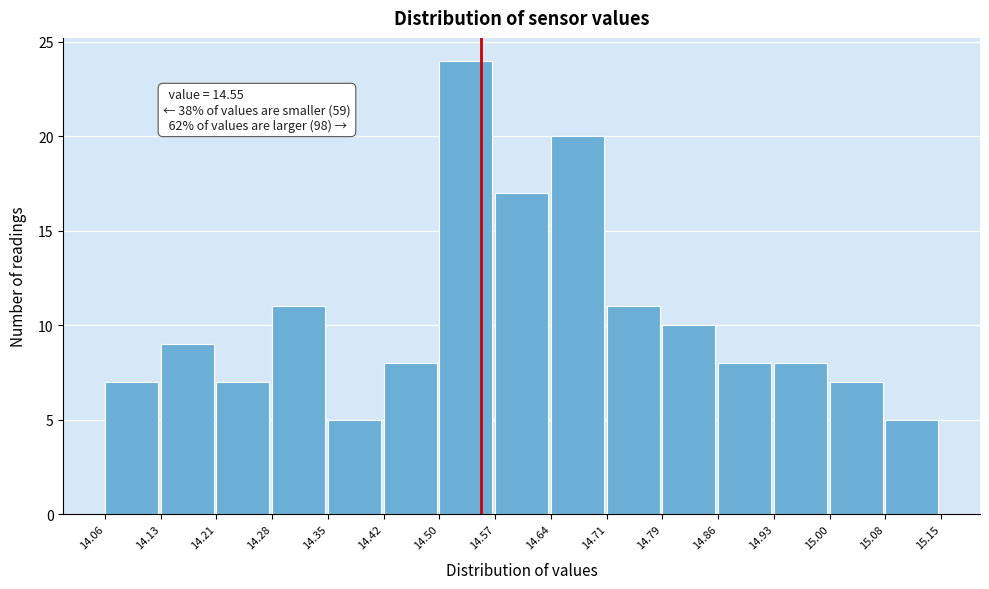

Over which range of the x-axis is the bar tallest?

14.50 to 14.57